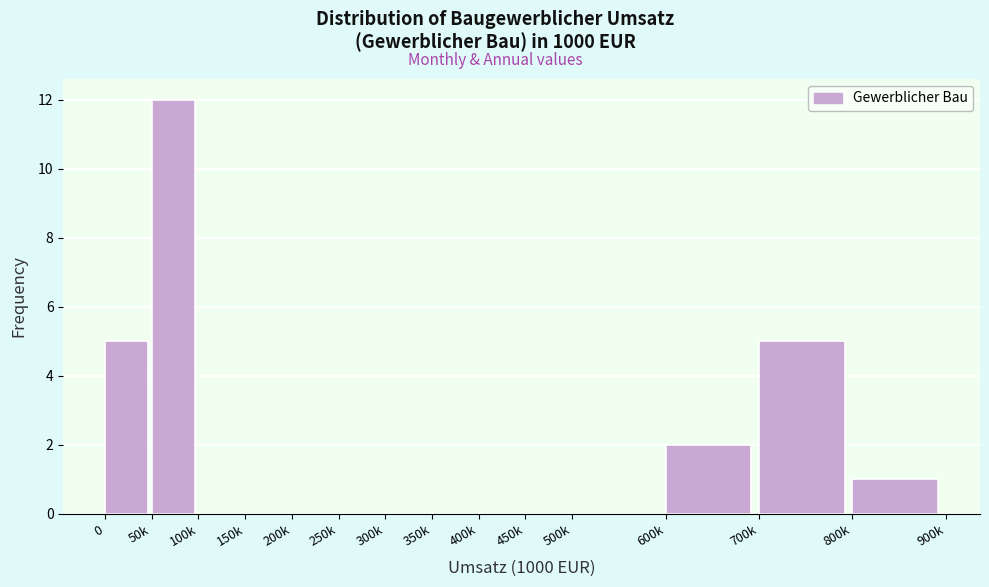

Reading right to left, list all the values displayed in this chart.

800k=1	700k=5	600k=2	500k=0	450k=0	400k=0	350k=0	300k=0	250k=0	200k=0	150k=0	100k=0	50k=12	0=5